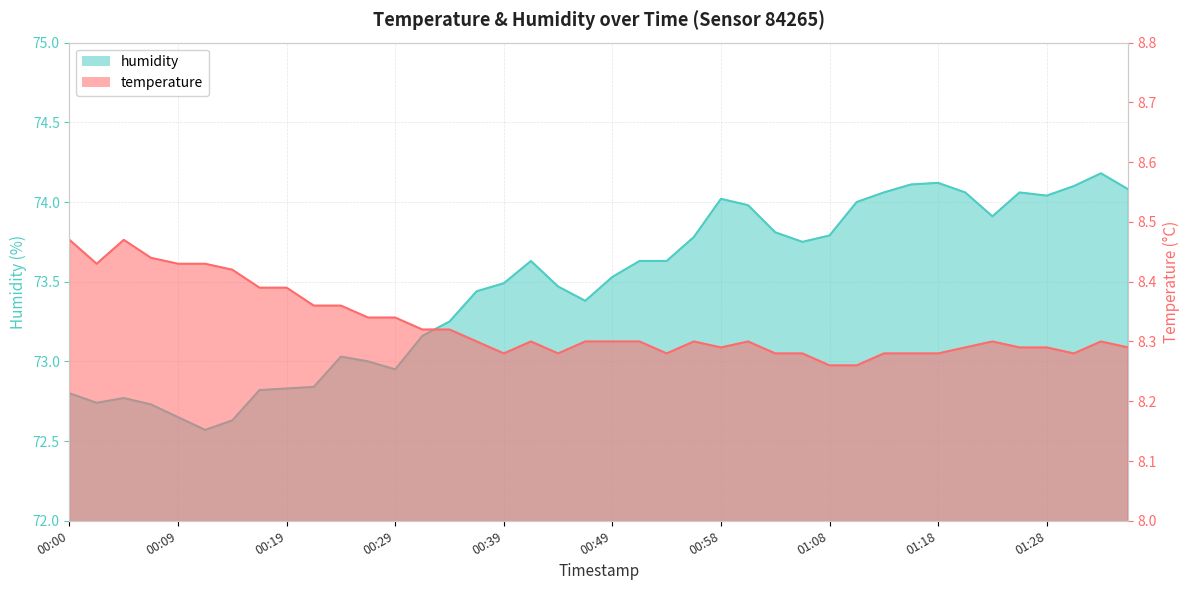

What is the value of the temperature point at the 5th from the left?

8.4